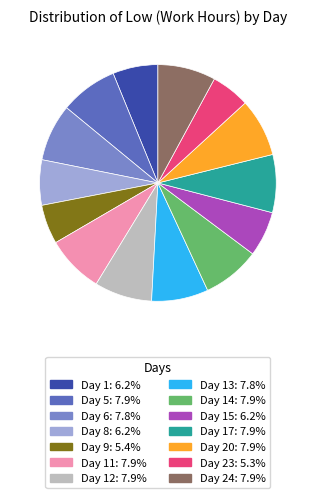

Is there a majority slice in this chart?

No